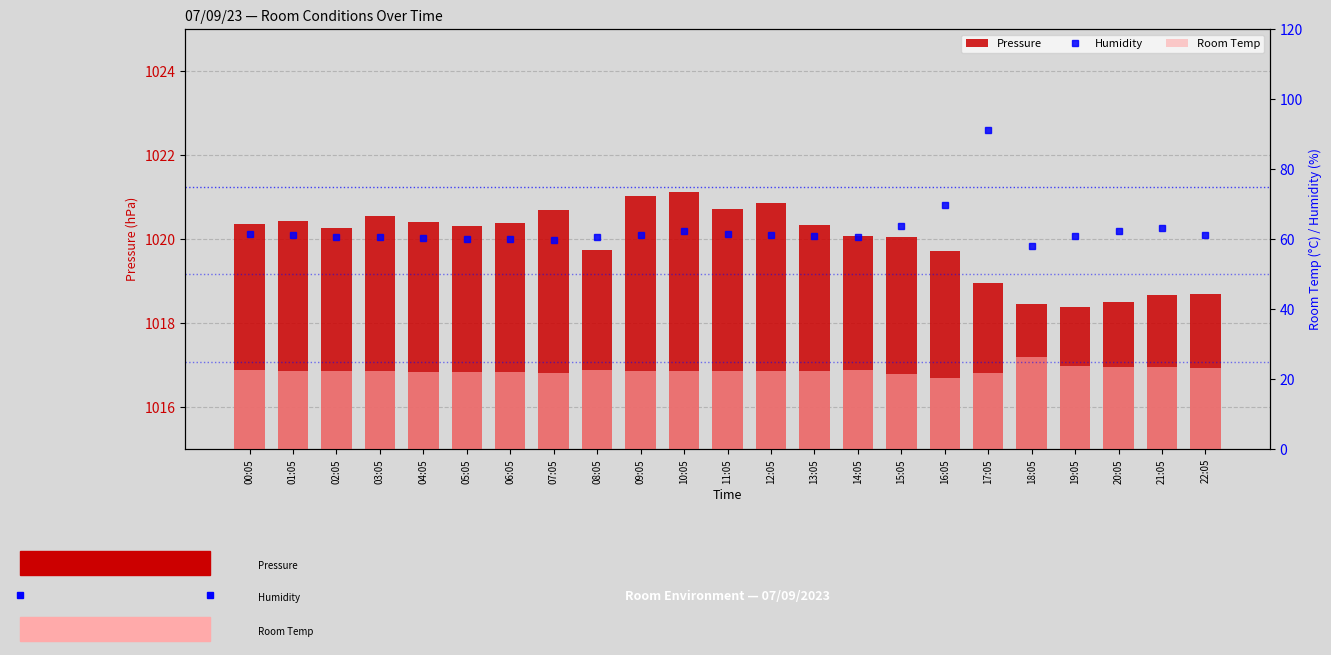

Where is Room Temp nearest to the value 23?

22:05